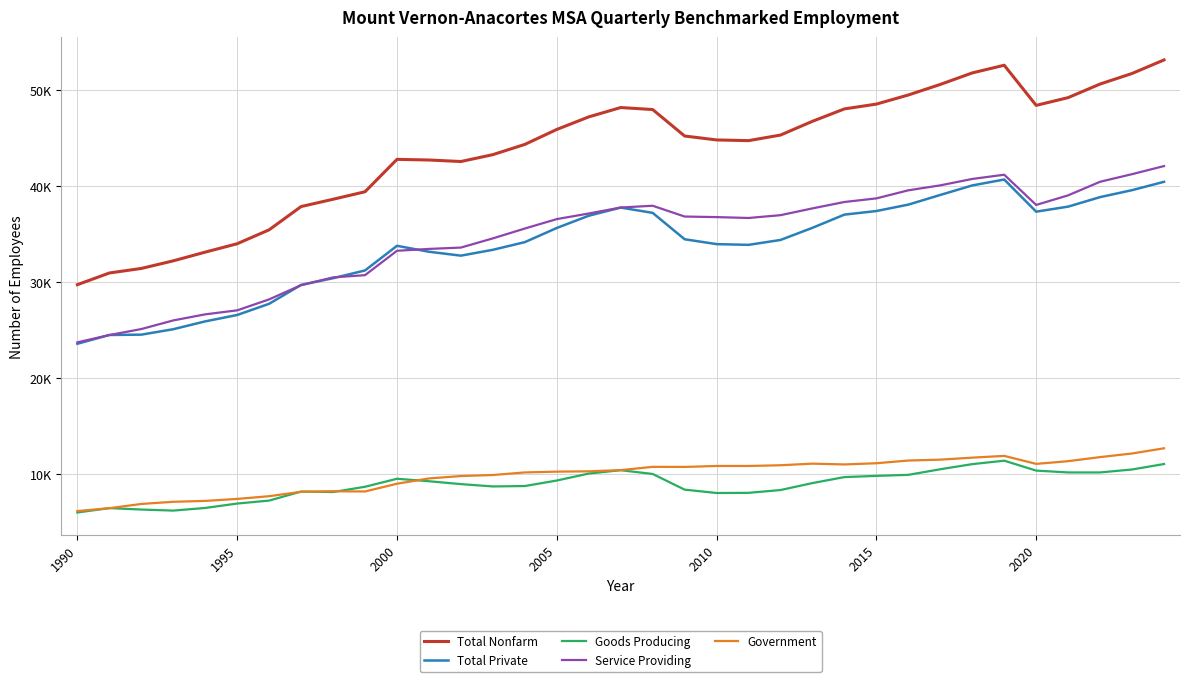

What is the difference between the second highest and minimum values in the Government series?

6000.0